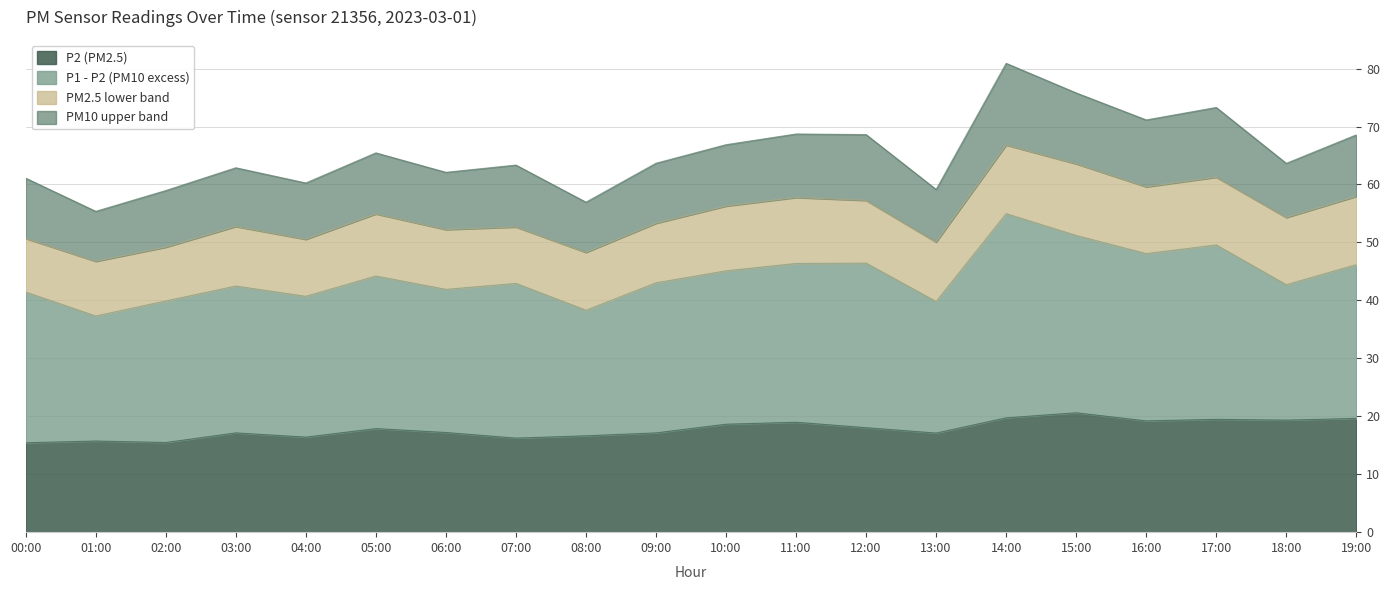

Between 13:00 and 06:00, which is larger?

06:00